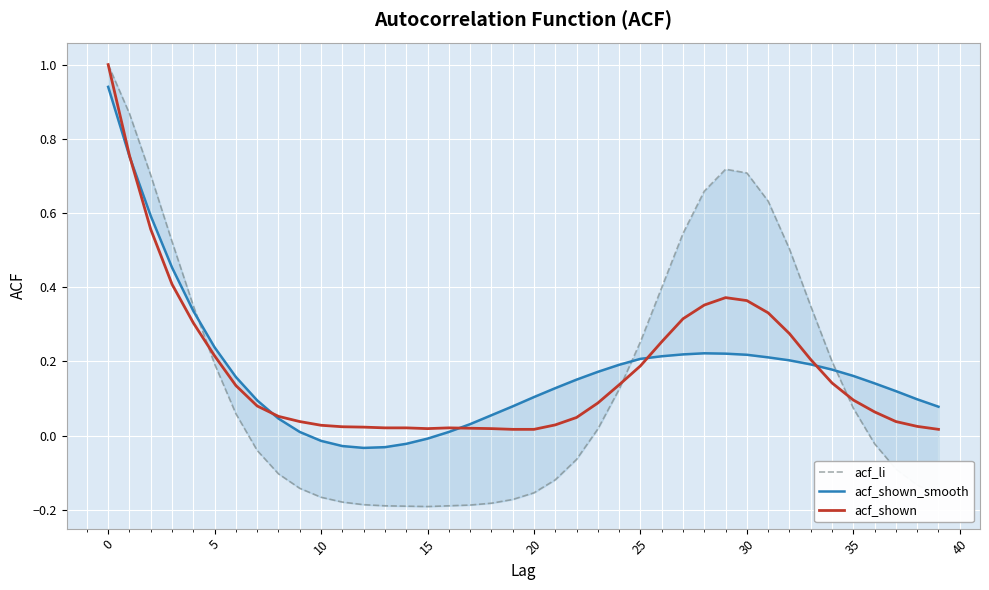

The acf_shown series shows 1.0 at 0. True or false?

True